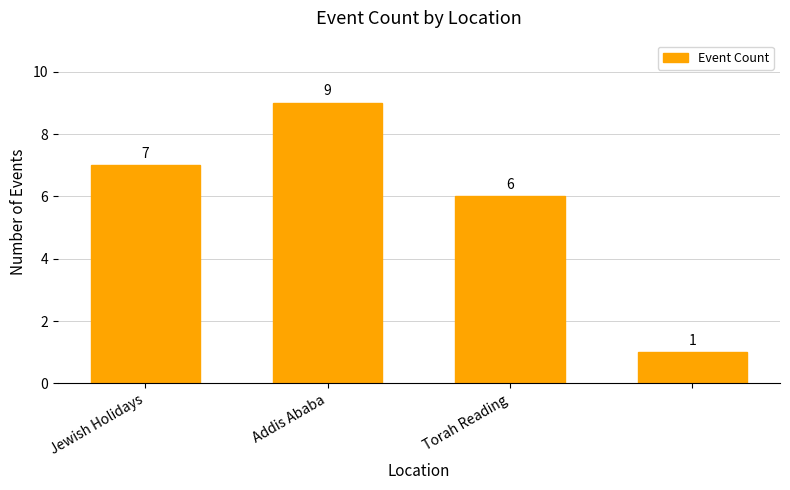

What is the value of the 4th bar from the left?

1